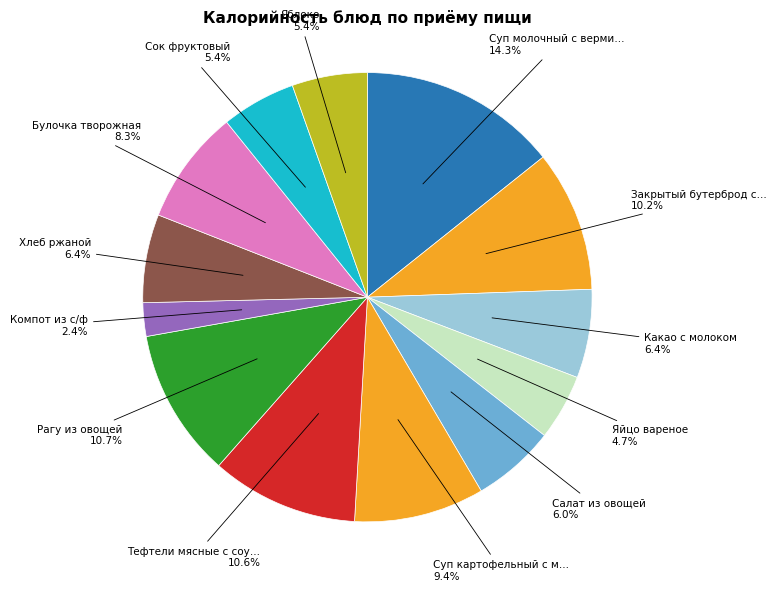

What is the largest slice in the pie chart?

Суп молочный с вермишелью